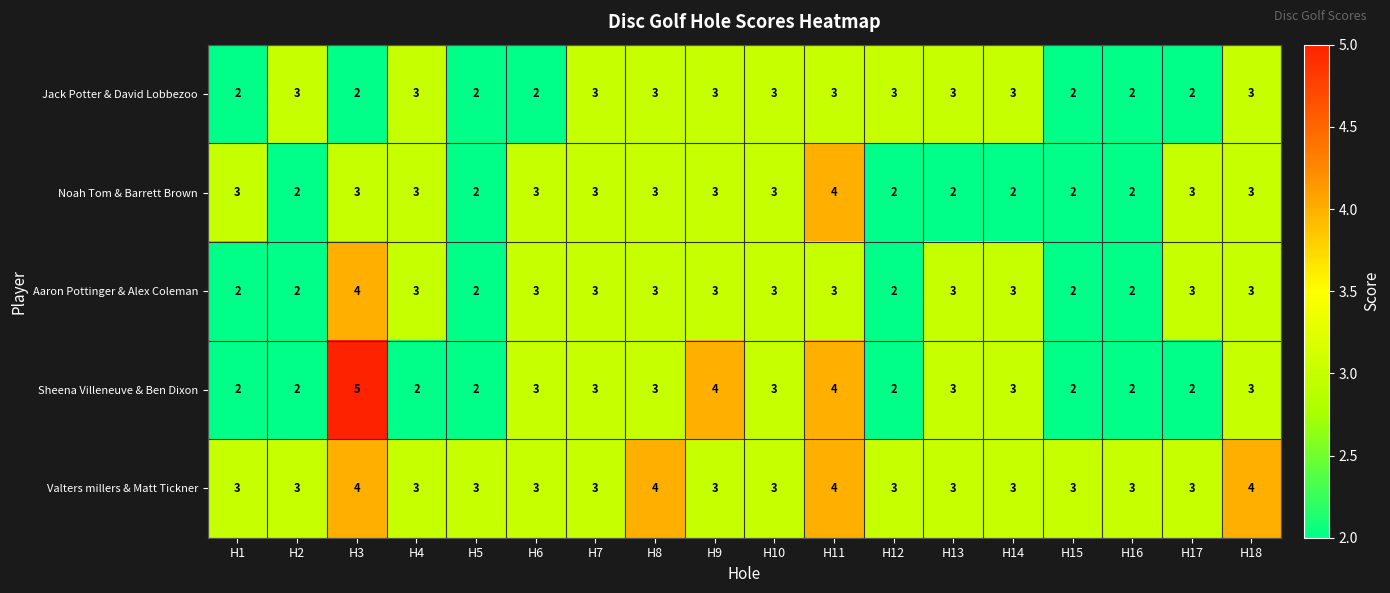

The Jack Potter & David Lobbezoo series shows 3 at H5. True or false?

False